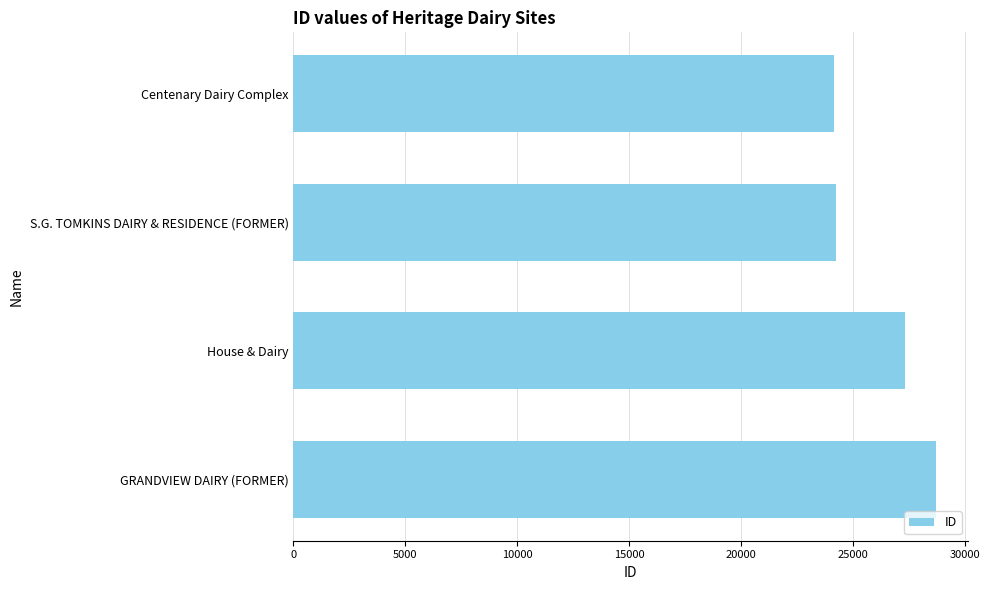

What is the value of the 4th bar from the top?

28687